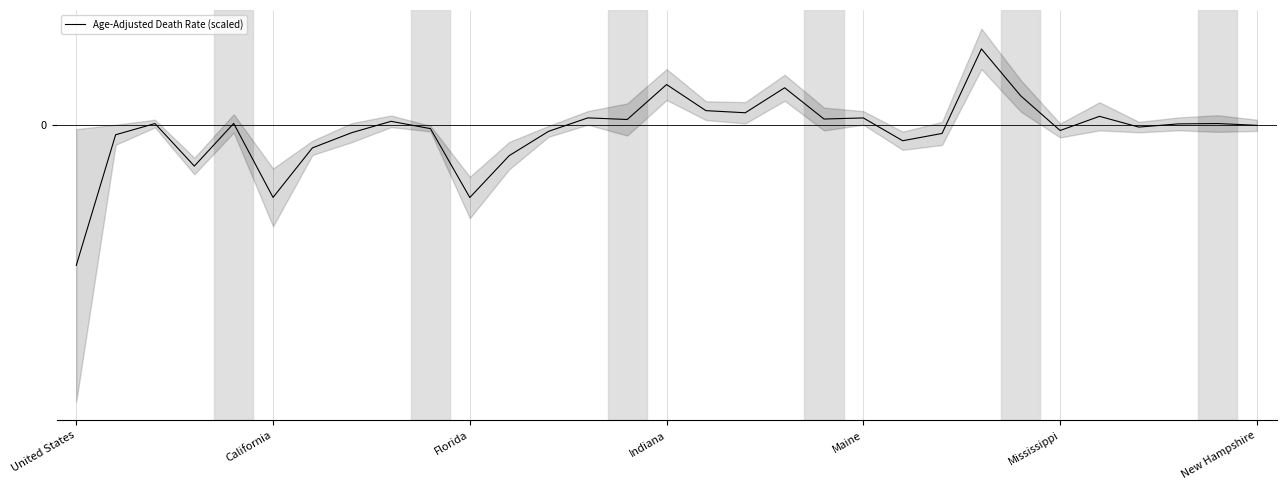

How many positive values are there?

16